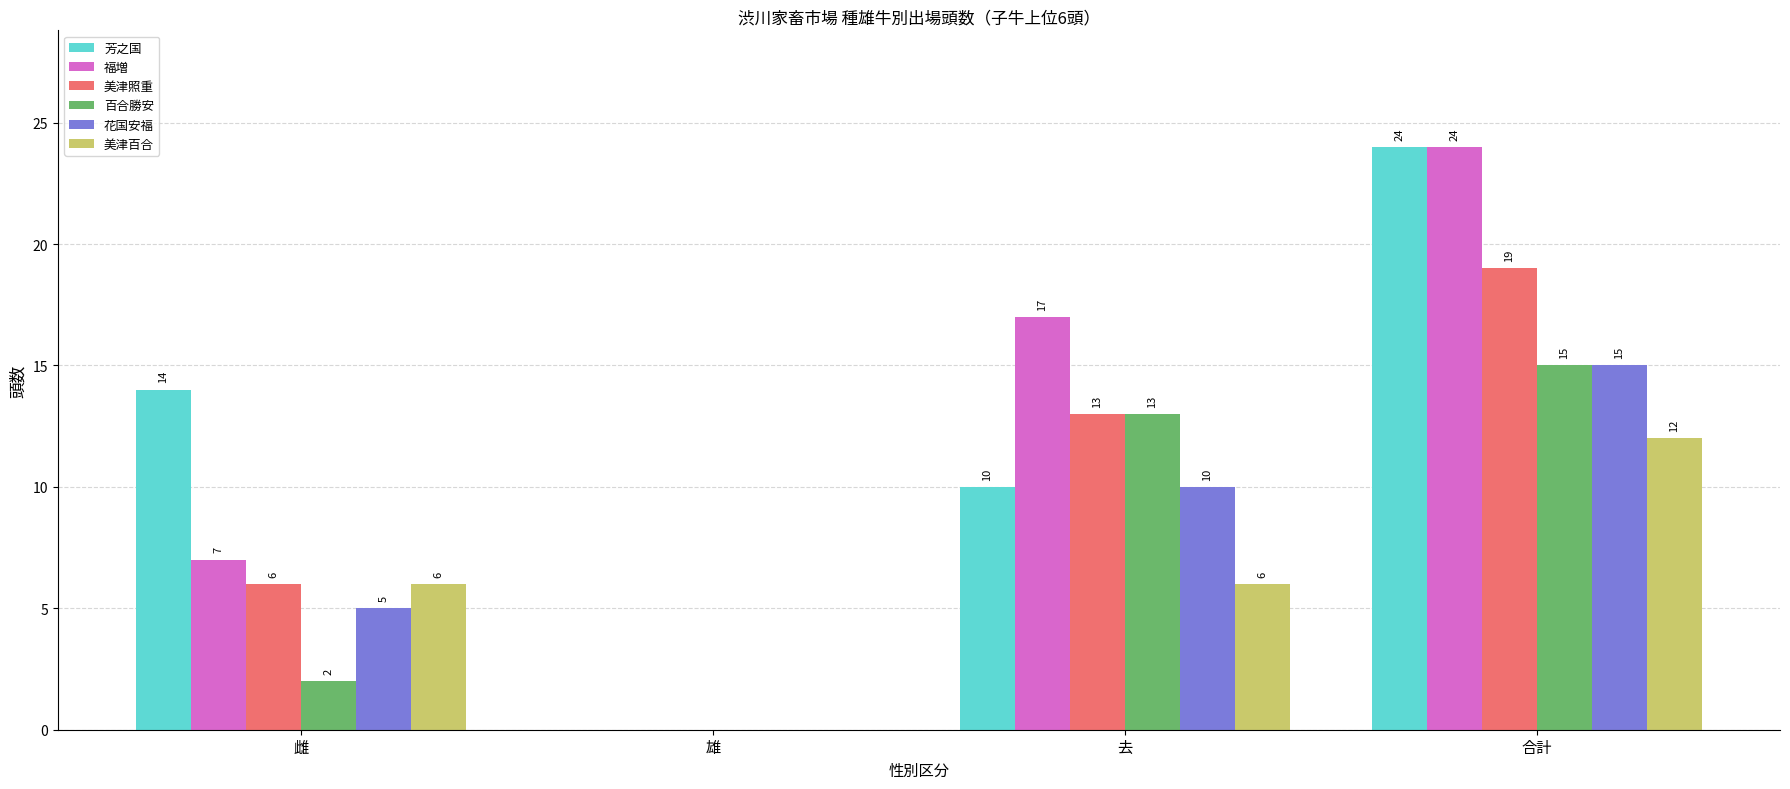

How many groups of bars are there?

4